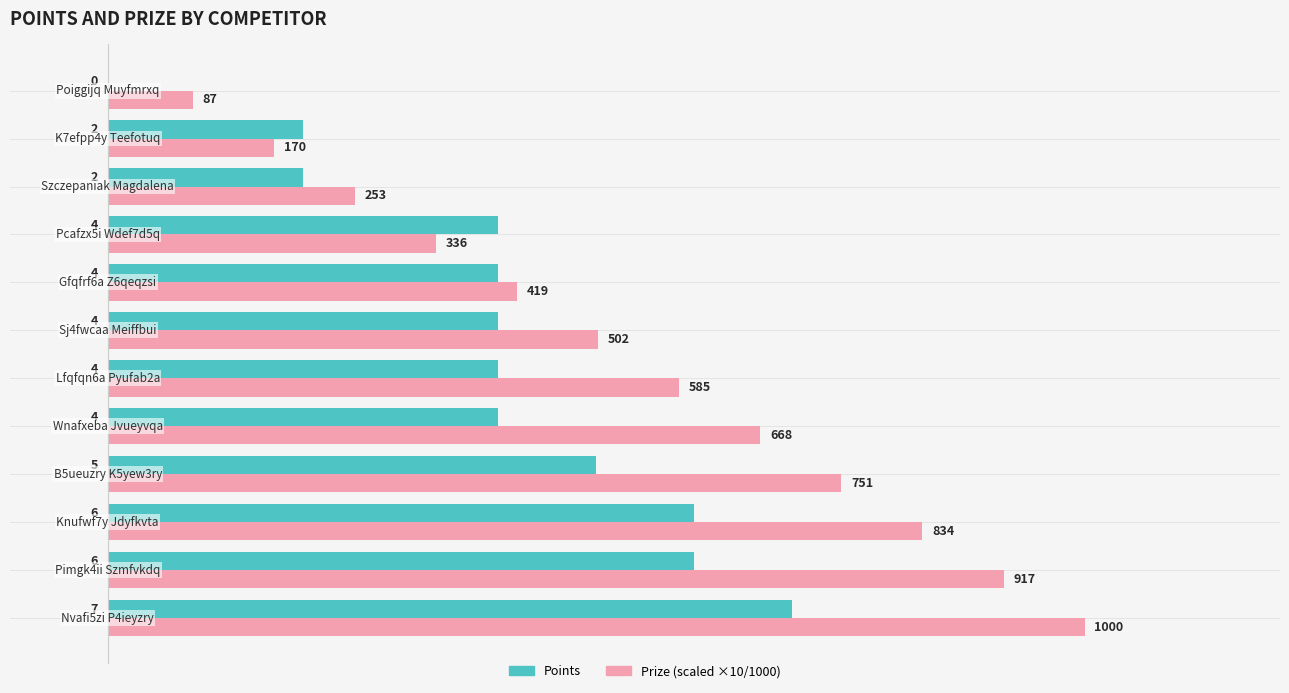

What is the greatest value displayed?

10.0